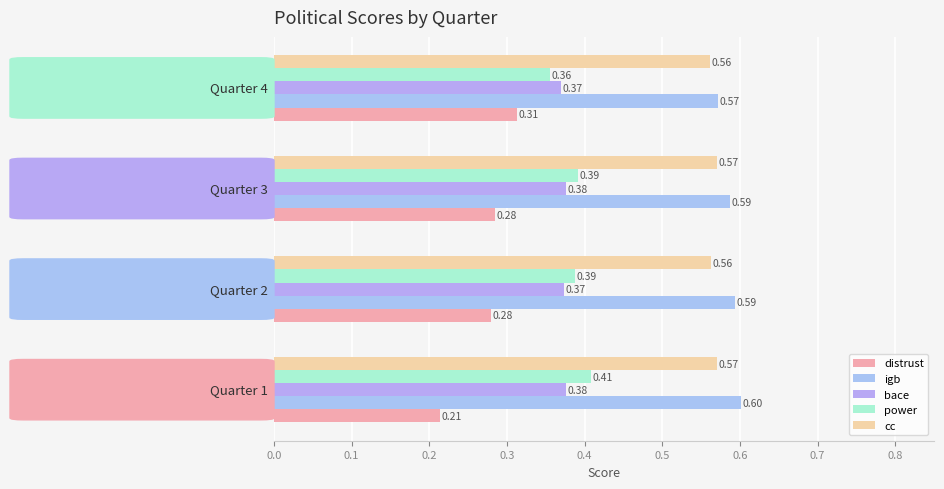

How many series are shown in this chart?

5